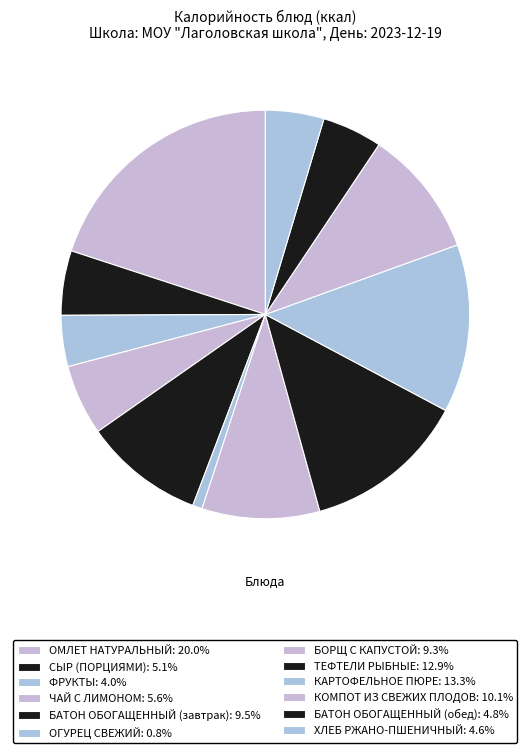

How many segments does this pie chart have?

12